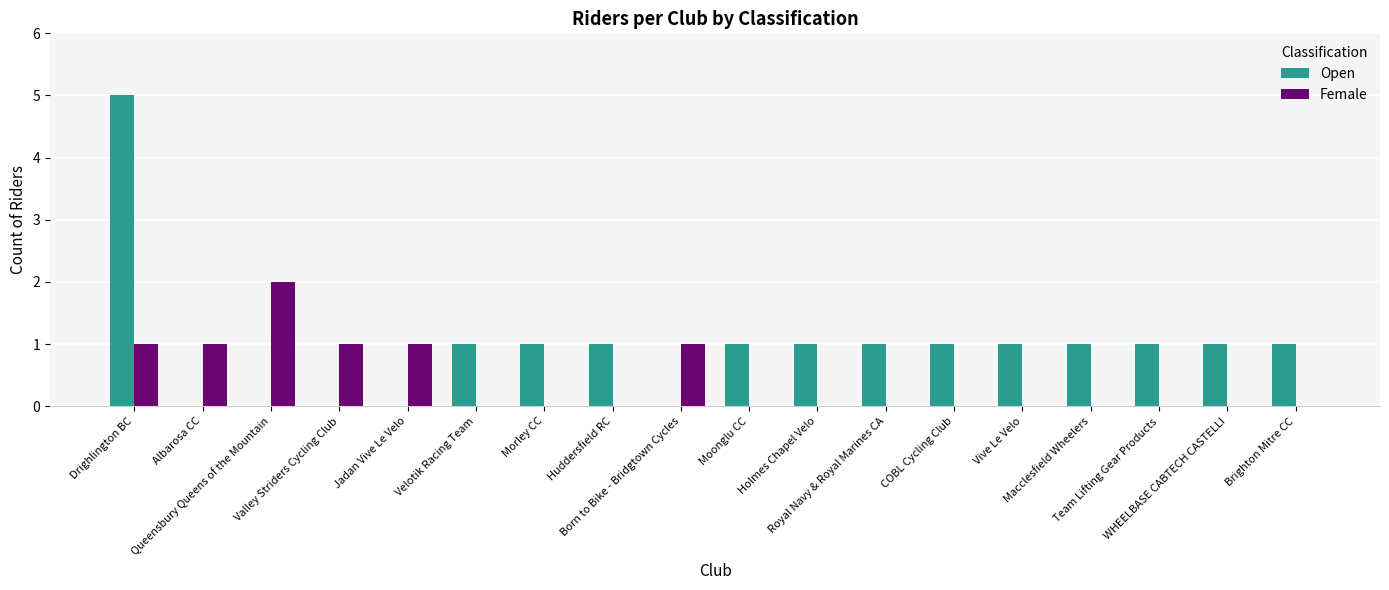

Which series has the largest total across all categories?

Open